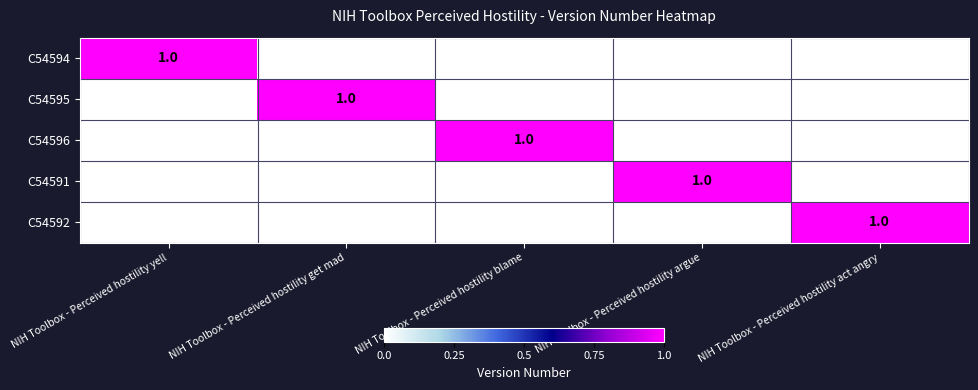

Is it true that C54592 equals -1 at NIH Toolbox - Perceived hostility blame?

False